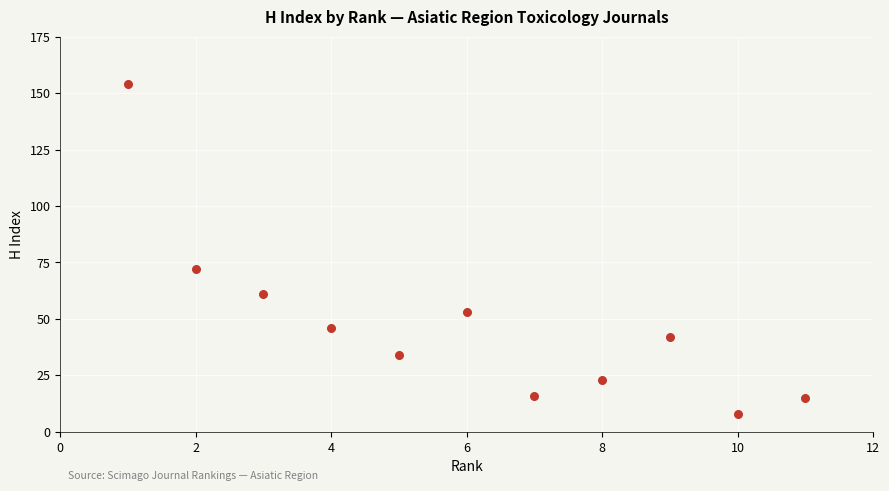

What Y value in the scatter plot is closest to 81?

72